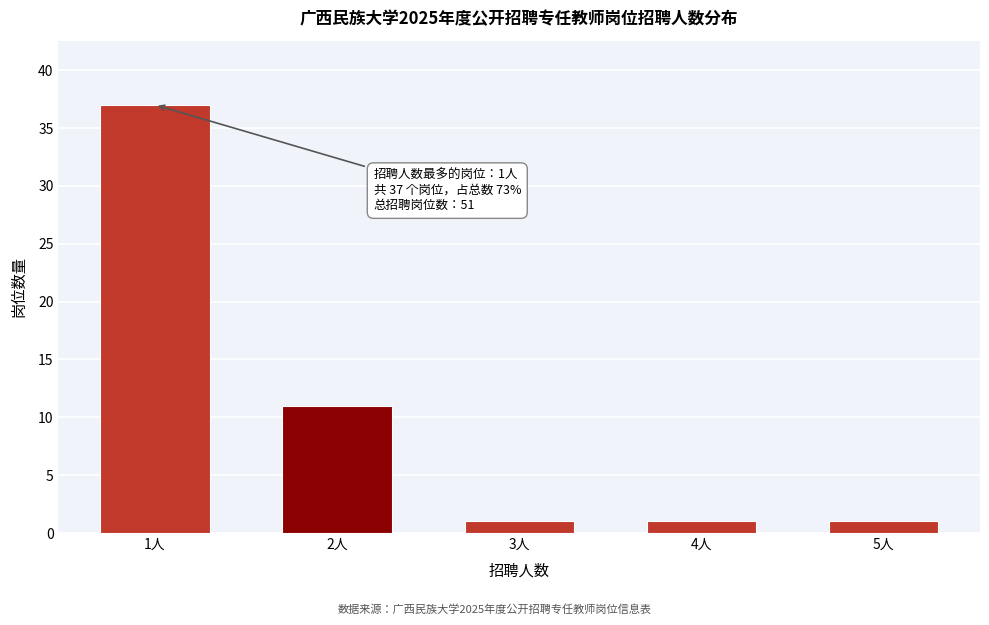

Reading left to right, extract all data points from this chart.

37	11	1	1	1